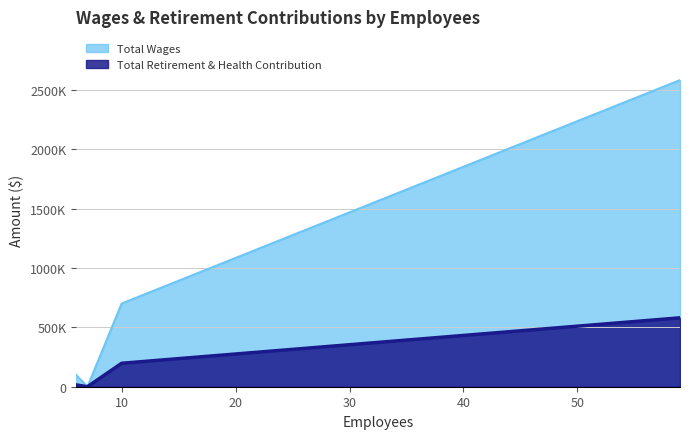

At which label is Total Wages closest to 1292076?

10